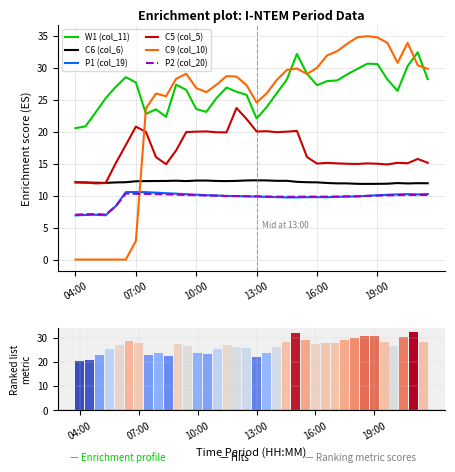

What is the value of the P1 (col_19) bar at the 23rd from the left?

9.7